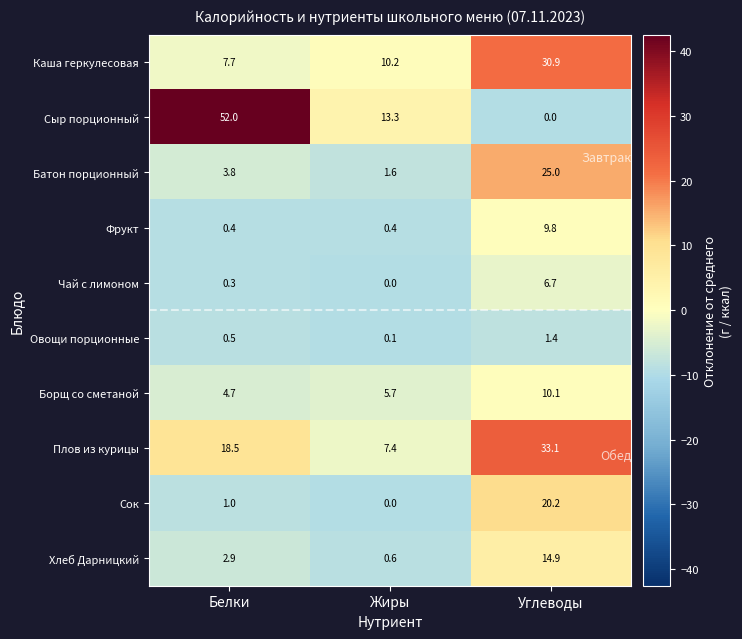

What is the total value across all series at Белки?

91.8